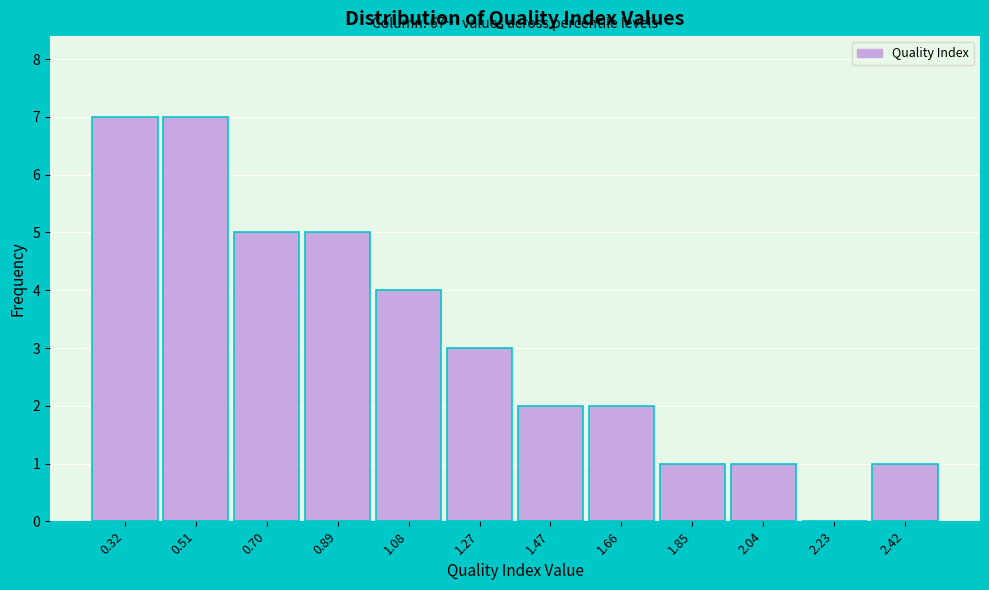

Reading left to right, what are all the values shown in this chart?

0.32=7	0.51=7	0.70=5	0.89=5	1.08=4	1.27=3	1.47=2	1.66=2	1.85=1	2.04=1	2.23=0	2.42=1